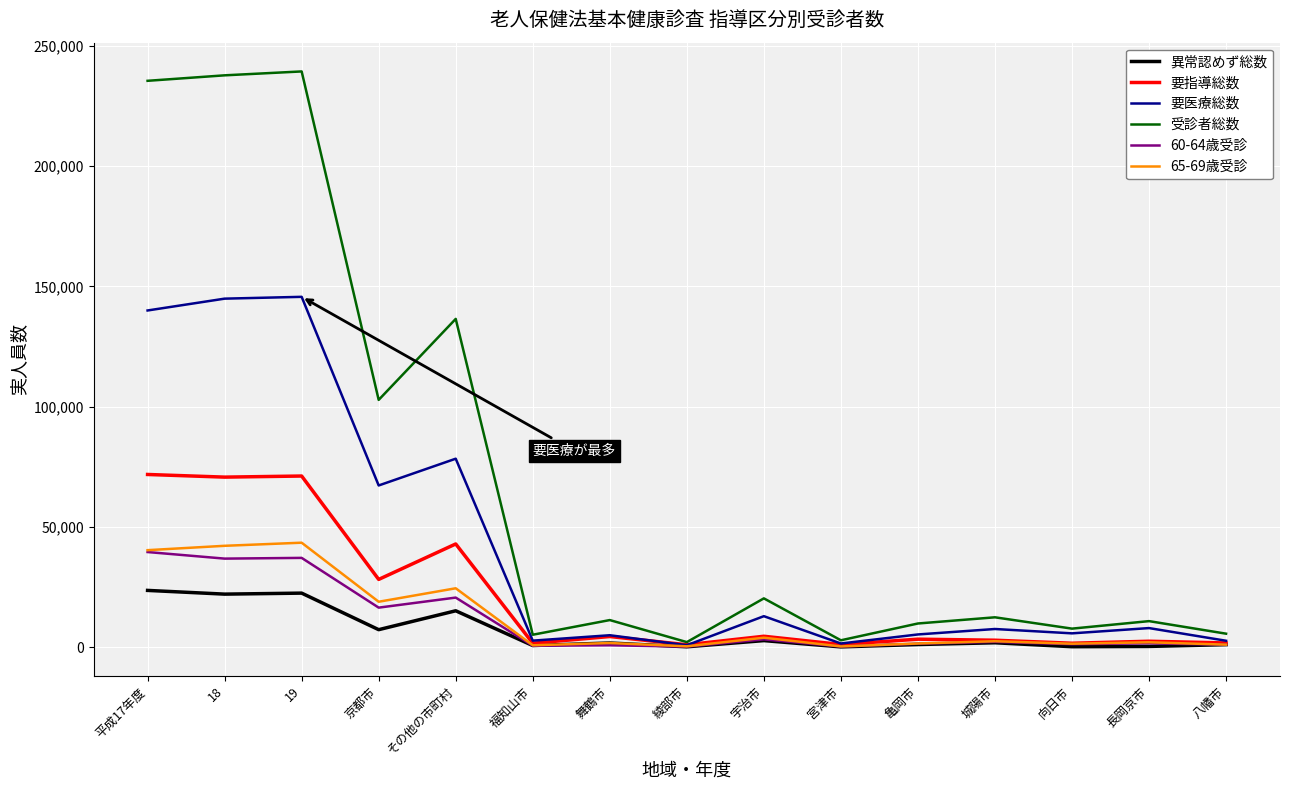

What is the difference between the 65-69歳受診 values at 綾部市 and 19?

43070